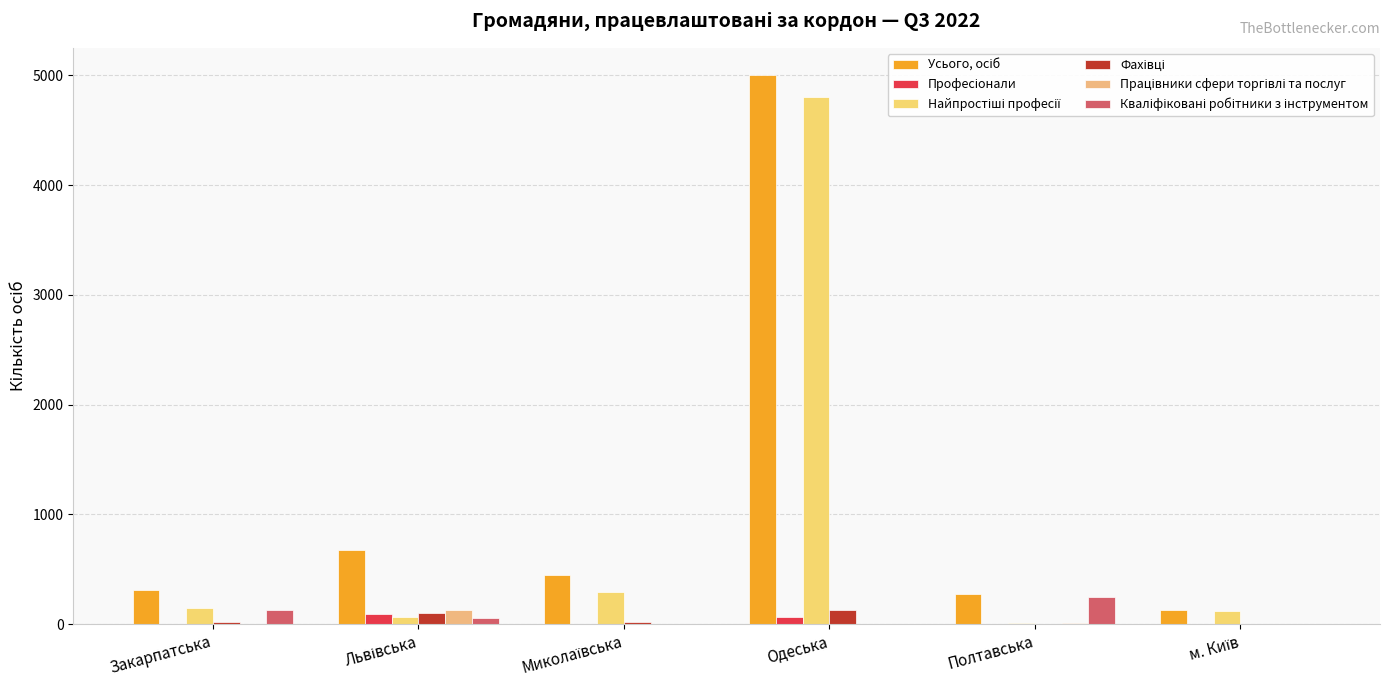

True or false: Кваліфіковані робітники з інструментом has a value of 226 at Закарпатська.

False